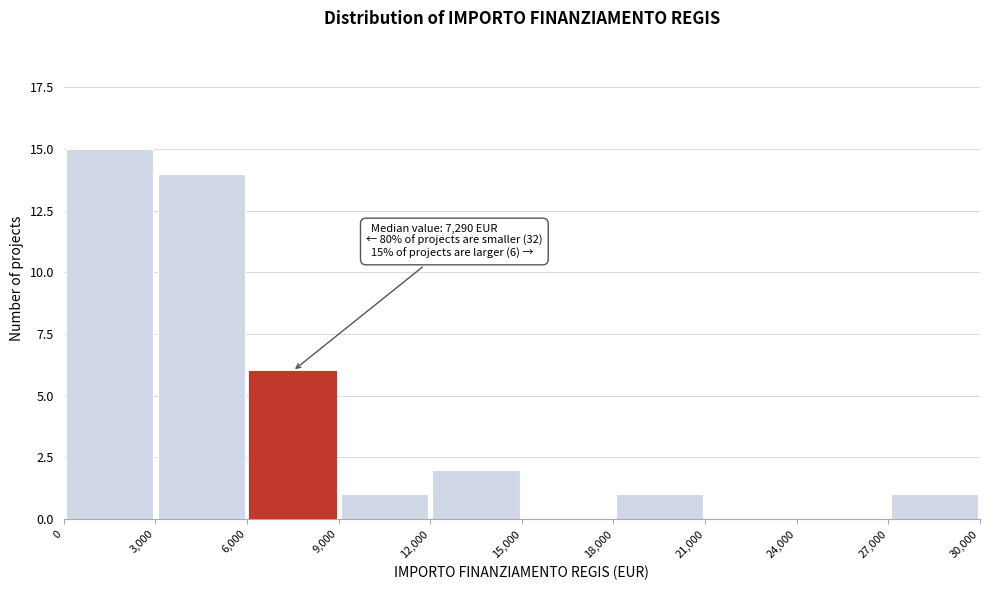

Over which range of the x-axis is the bar tallest?

0 to 3,000